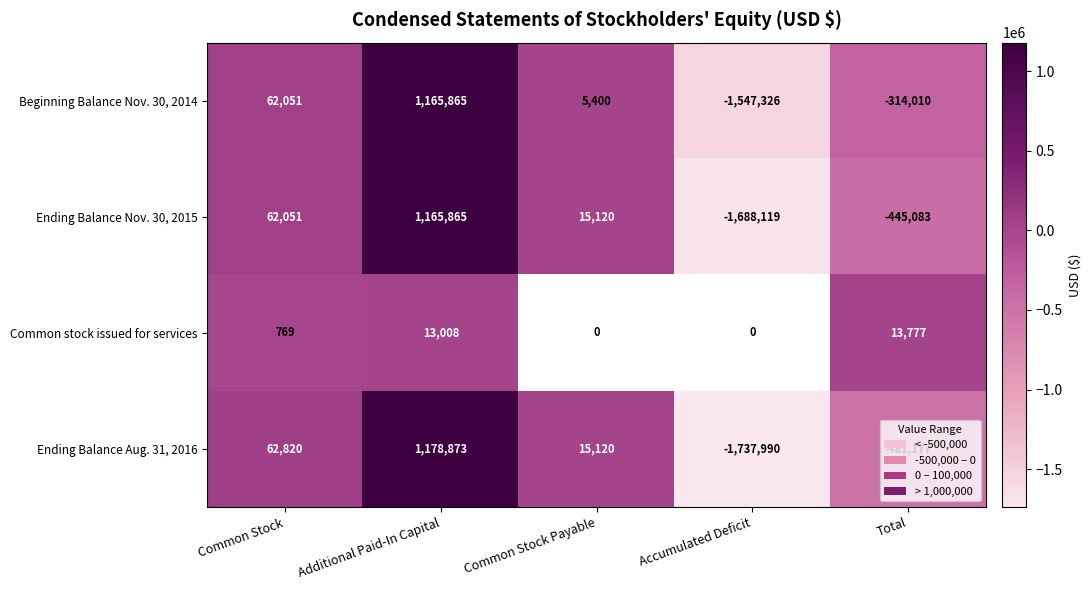

At which label does Beginning Balance Nov. 30, 2014 first exceed 5400?

Common Stock